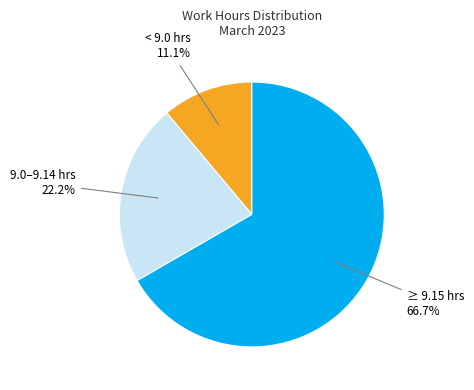

Is there a majority slice in this chart?

Yes